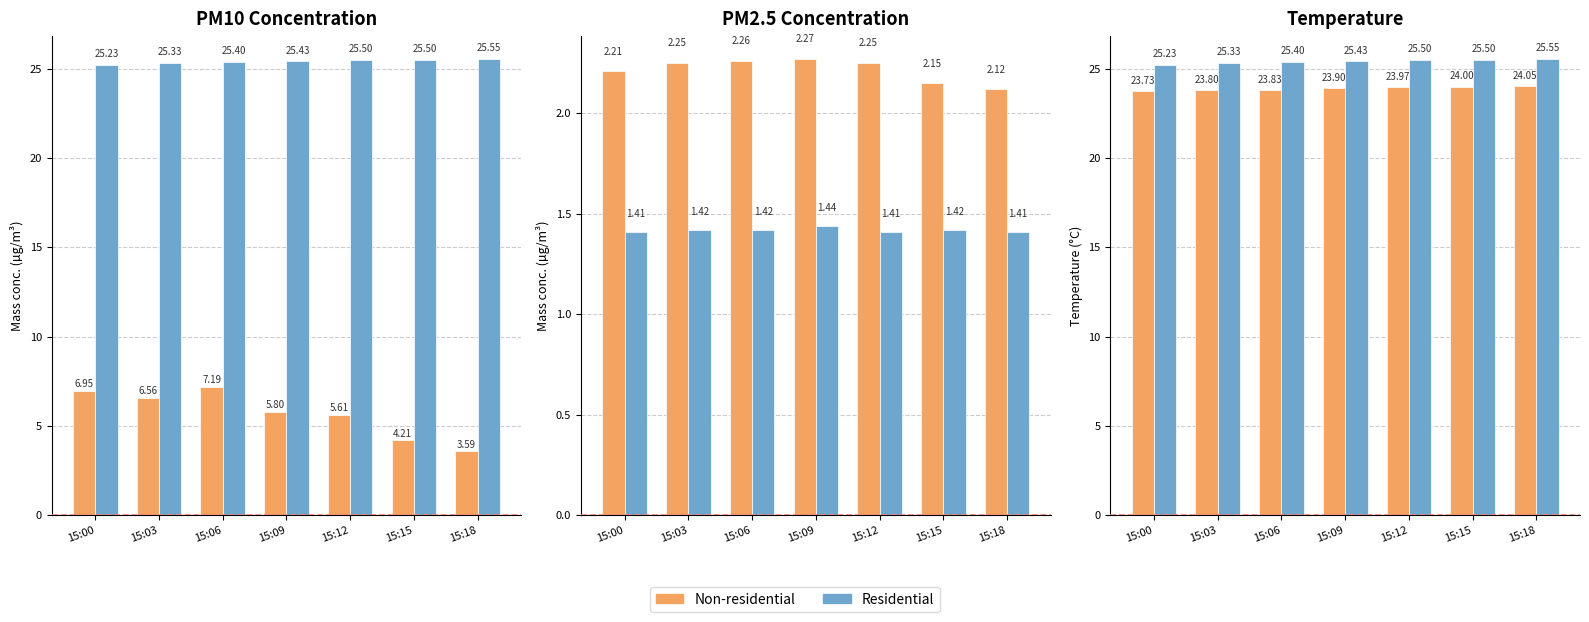

List the series in order of their overall mean, lowest first.

Non-residential, Residential